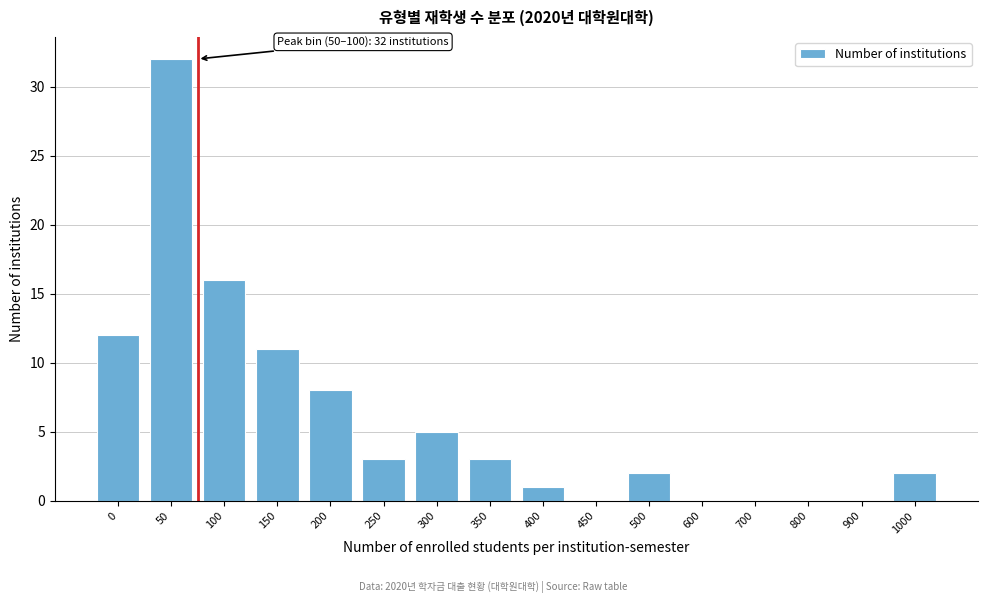

Reading right to left, extract all data points from this chart.

1000=2	900=0	800=0	700=0	600=0	500=2	450=0	400=1	350=3	300=5	250=3	200=8	150=11	100=16	50=32	0=12